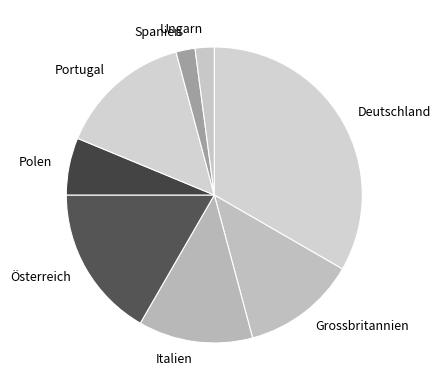

Count the number of slices in the pie.

8